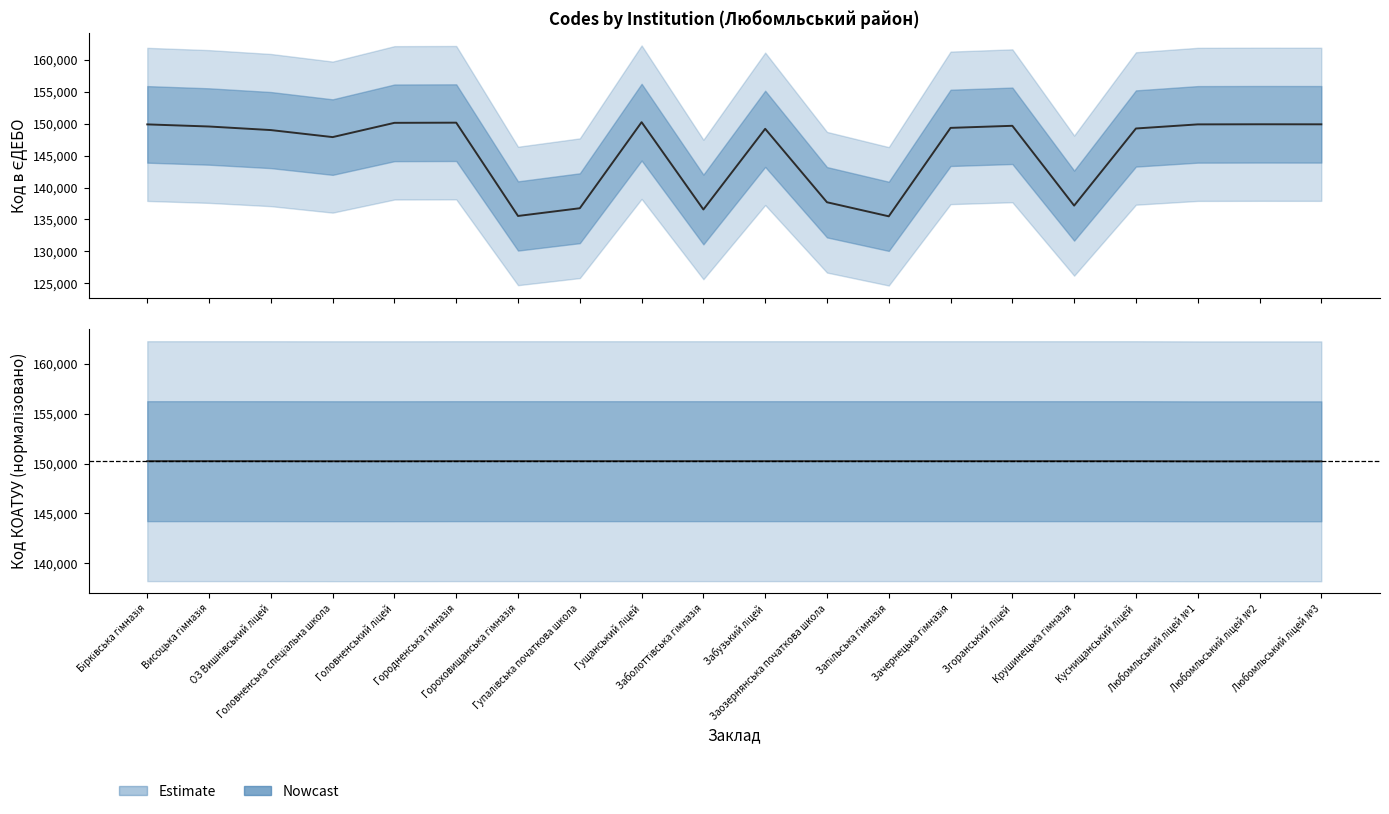

The value of Код в ЄДЕБО at Гупалівська початкова школа is 136758.0. True or false?

True